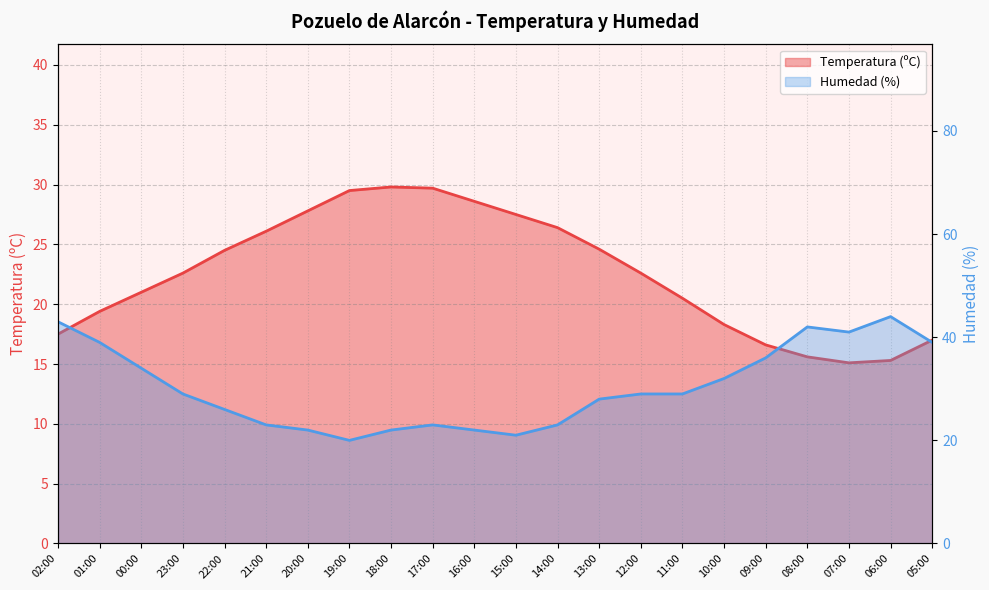

What is the label of the 12th point from the left?

15:00